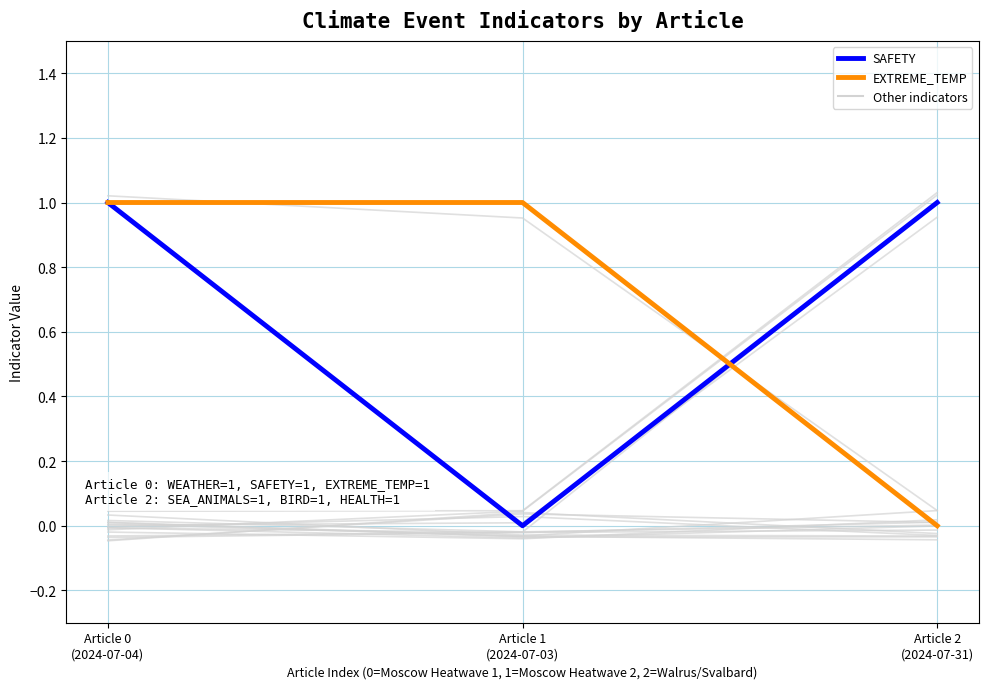

Rank the categories by EXTREME_TEMP value from lowest to highest.

Article 2
(2024-07-31), Article 0
(2024-07-04), Article 1
(2024-07-03)